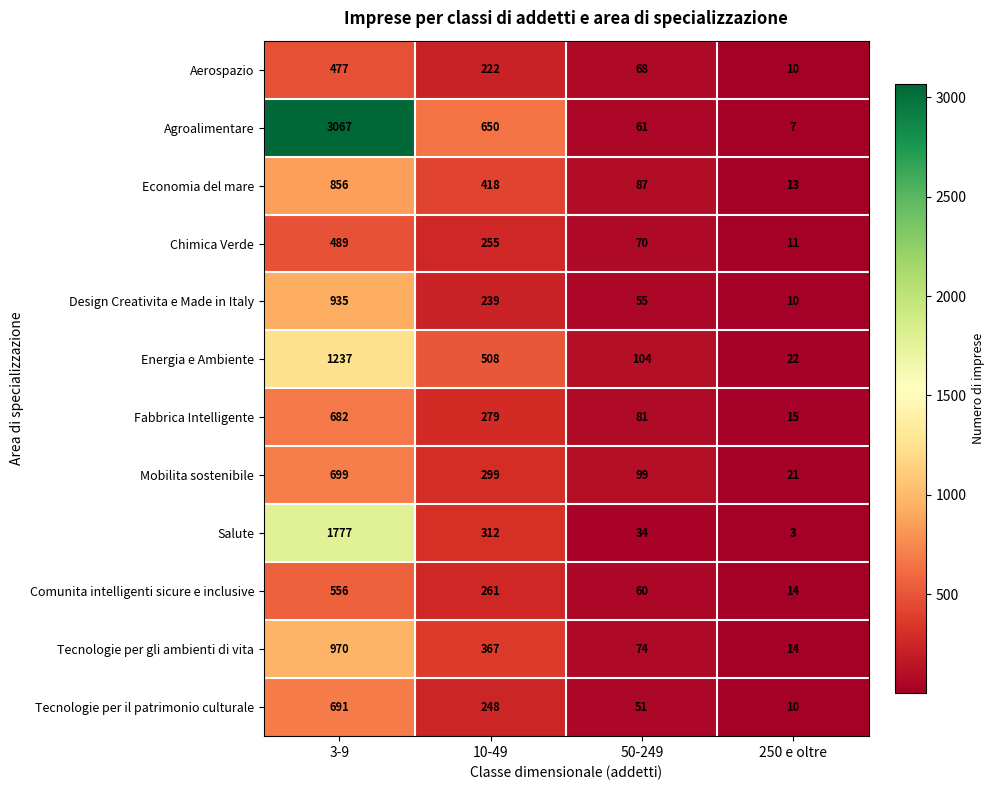

Which category has the highest value across all series?

3-9